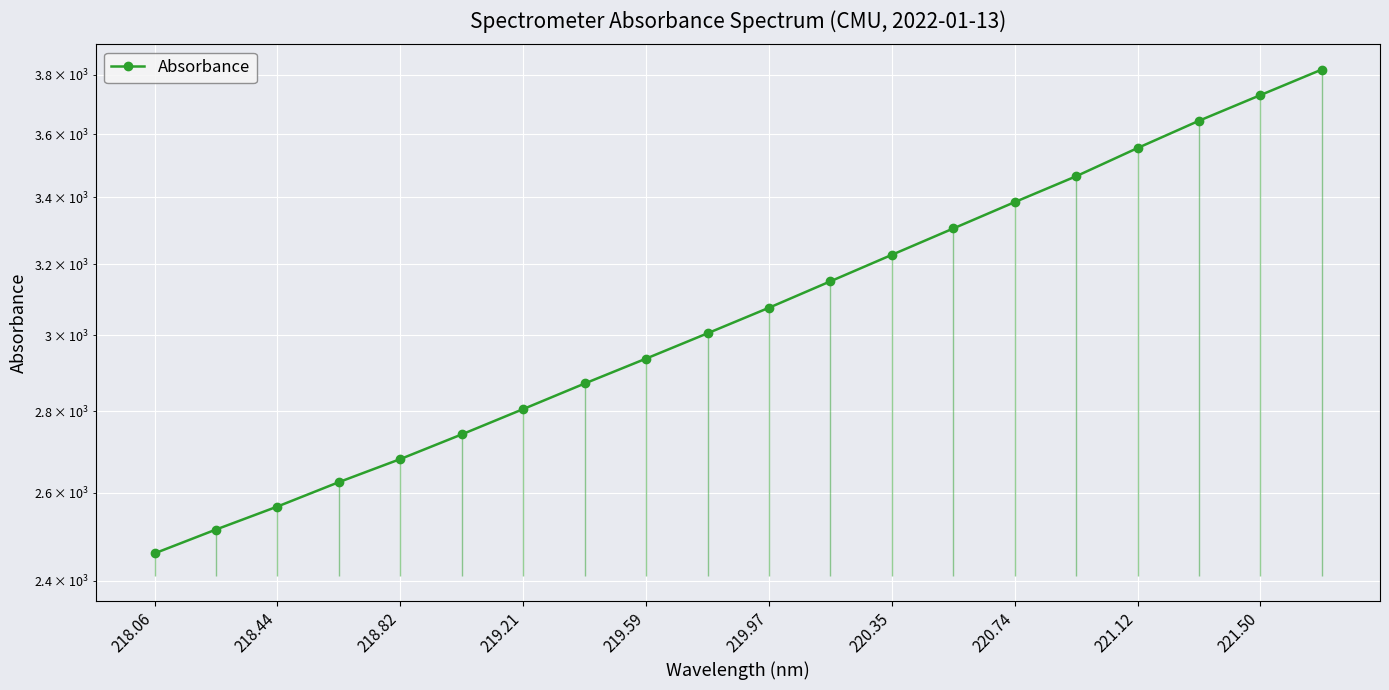

True or false: there are more than 1 points higher than both neighbors.

False